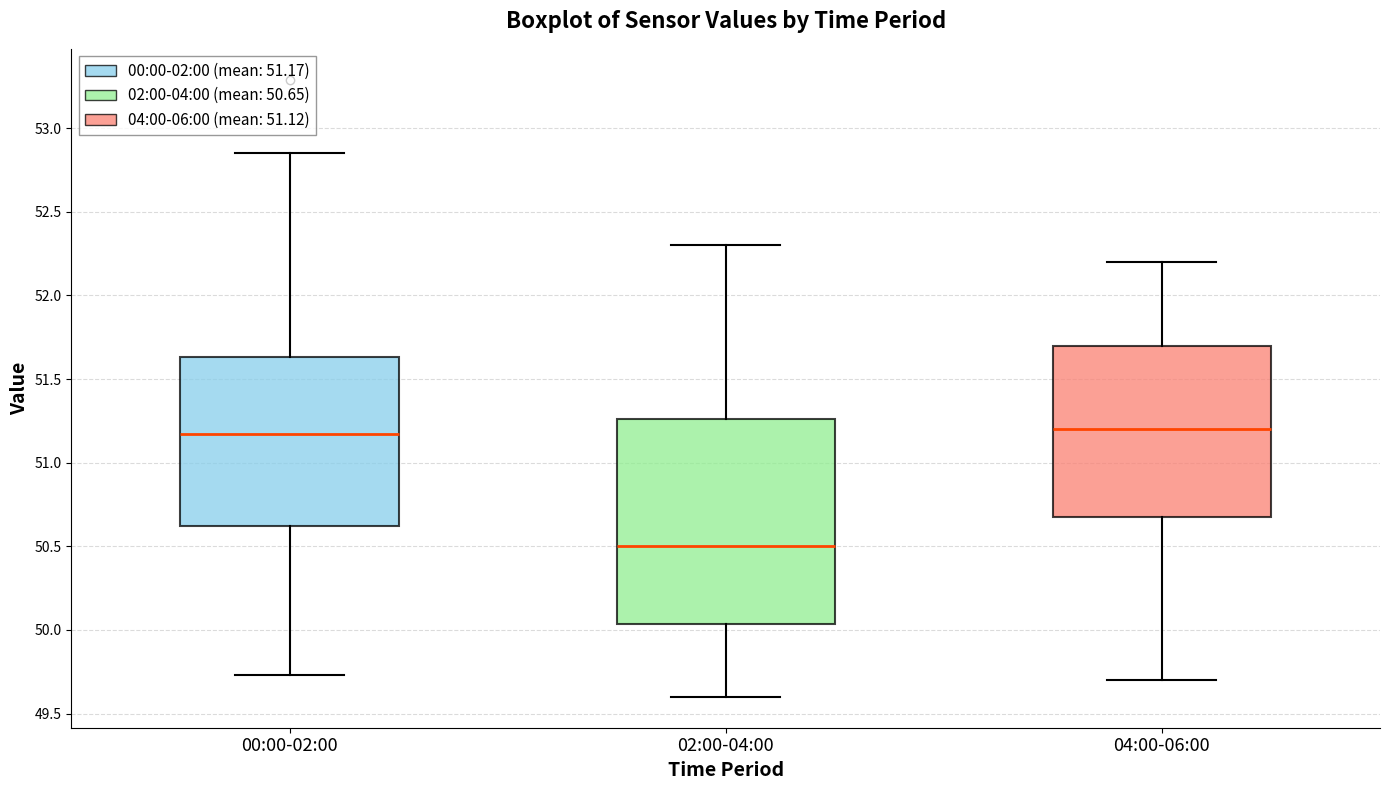

Comparing the boxes themselves (not the whiskers), which one is the tallest?

02:00-04:00